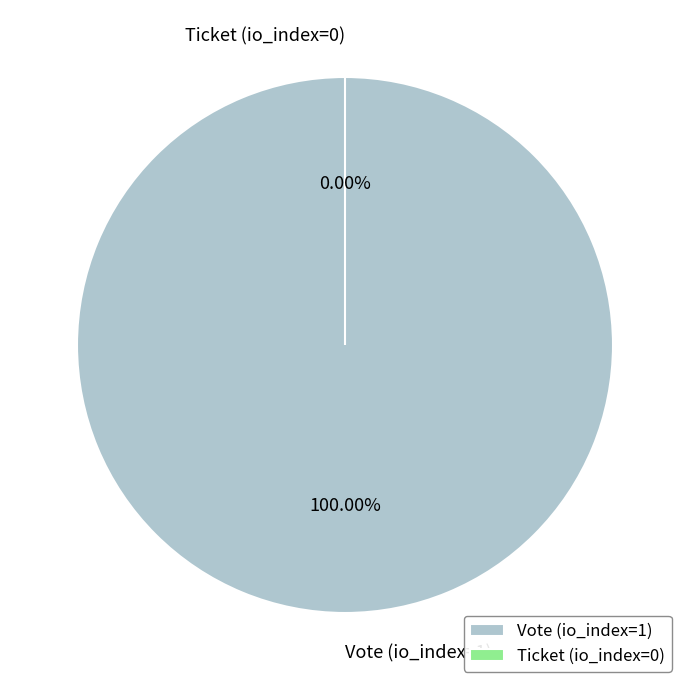

How many slices are in this pie chart?

2